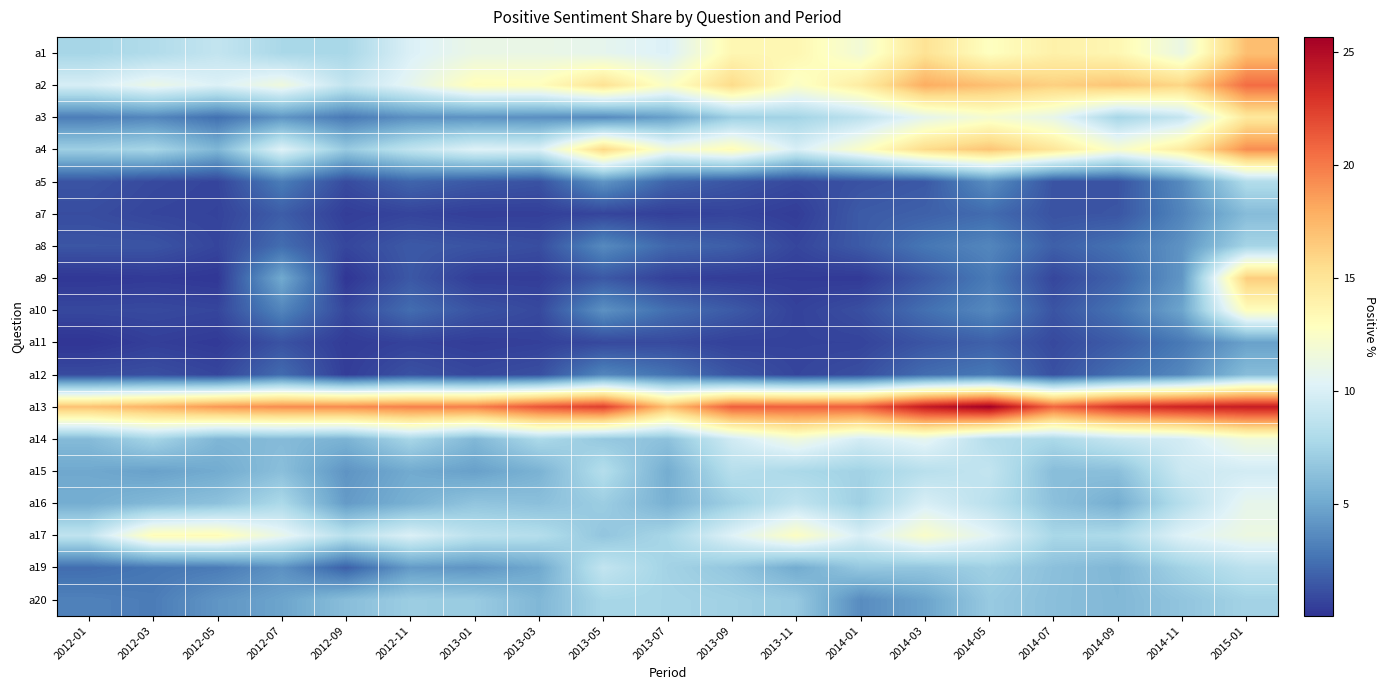

Between 2012-09 and 2012-03, which is larger?

2012-03